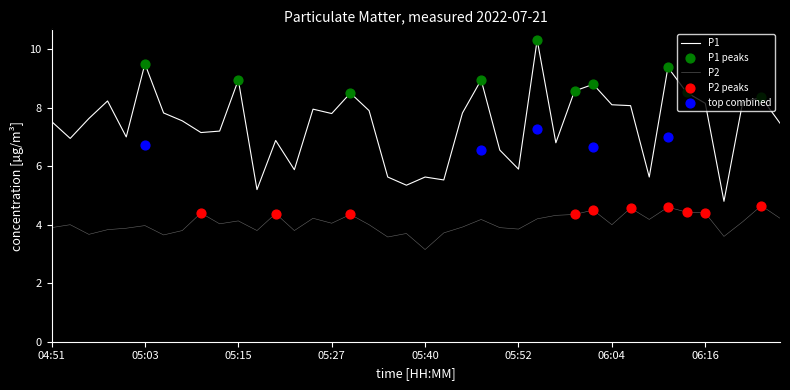

Which series has the largest total across all categories?

P1